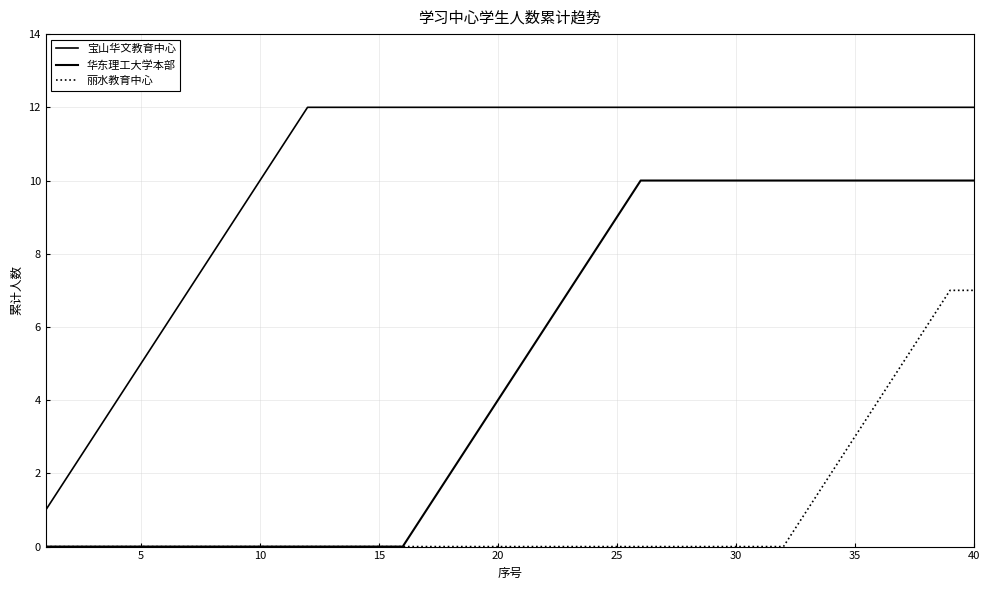

True or false: 华东理工大学本部 and 宝山华文教育中心 cross at least once.

False